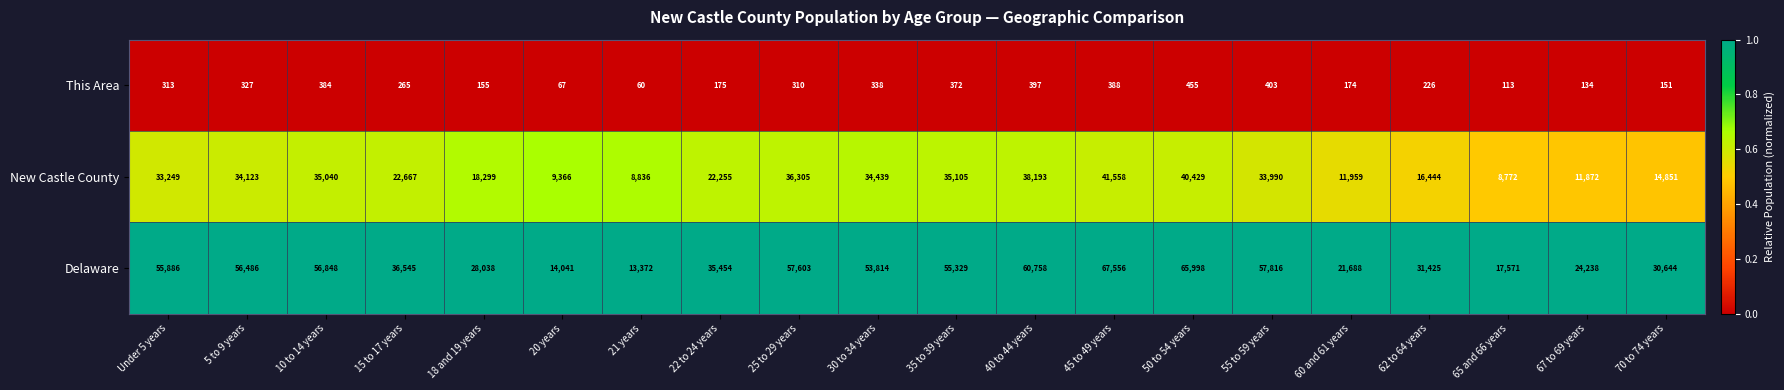

Which series has the widest spread of values?

Delaware